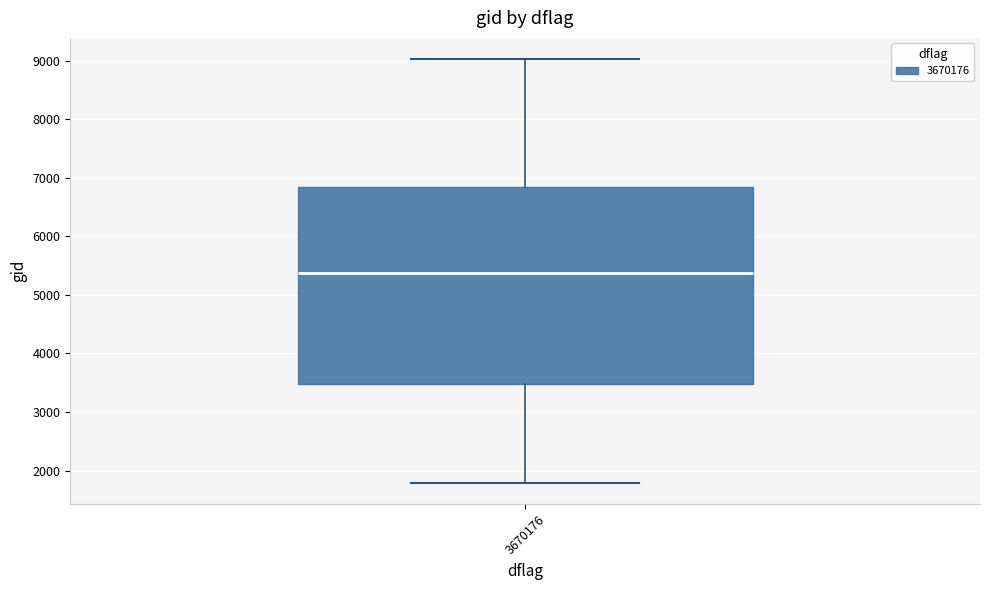

Where does the median line of the box at x = 3670176 sit on the y-axis? The values are not printed on the chart, so give them approximately, as read against the axis.

5400